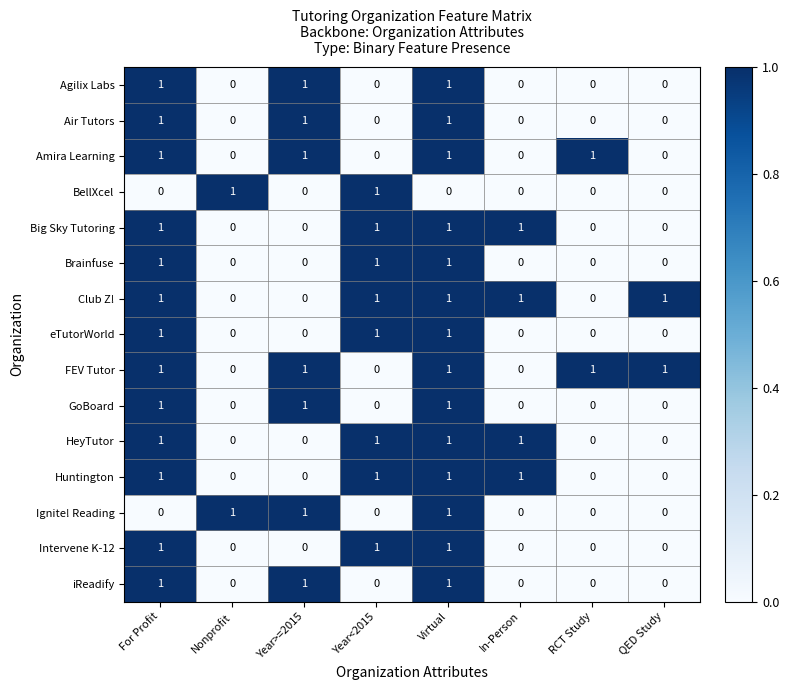

At which category is the sum across all series the highest?

Virtual